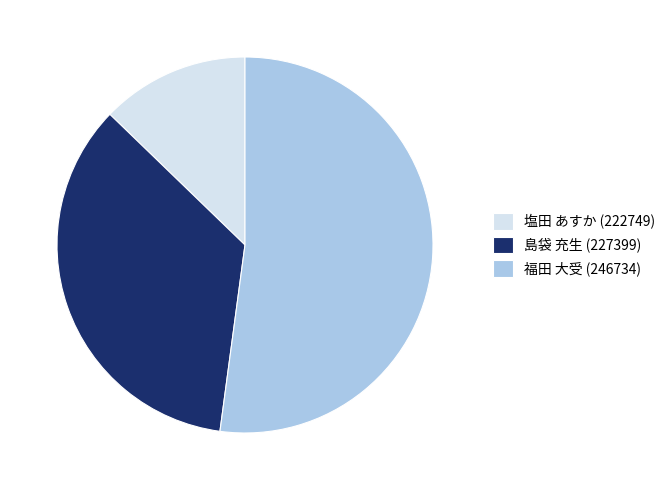

Combined, do 福田 大受 (246734) and 塩田 あすか (222749) account for over 50%?

Yes